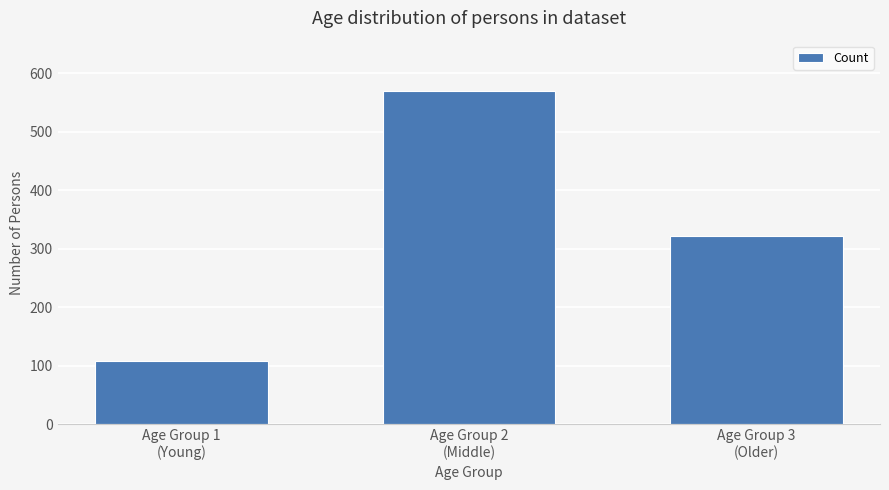

What is the ratio of the value at Age Group 2
(Middle) to the value at Age Group 1
(Young)?

5.3